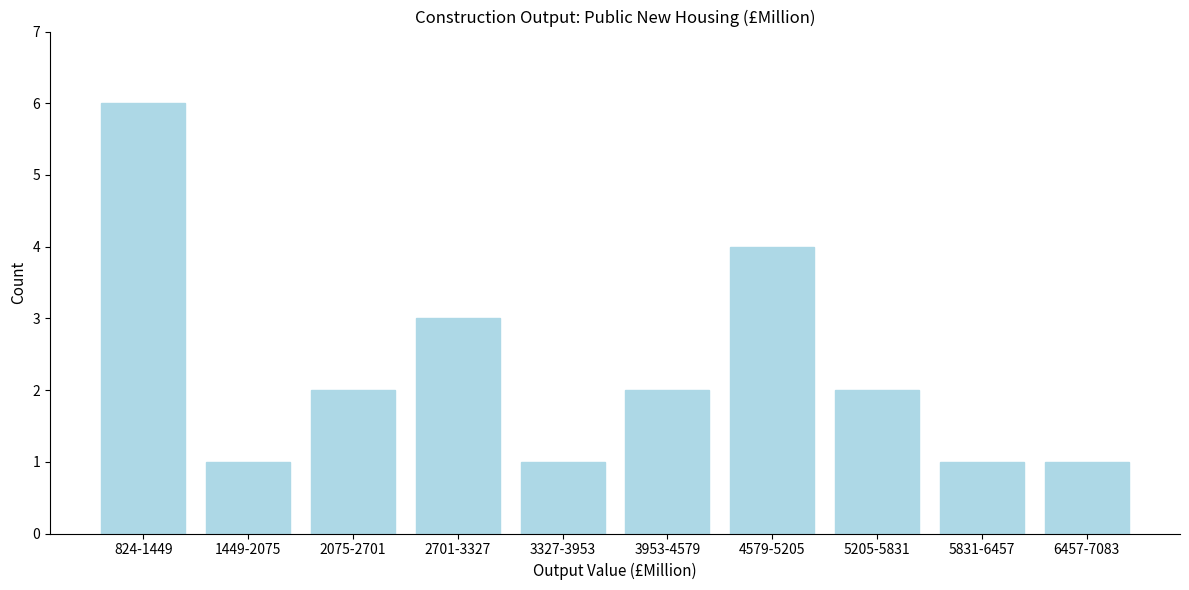

Reading left to right, transcribe all the data shown in this chart.

6	1	2	3	1	2	4	2	1	1